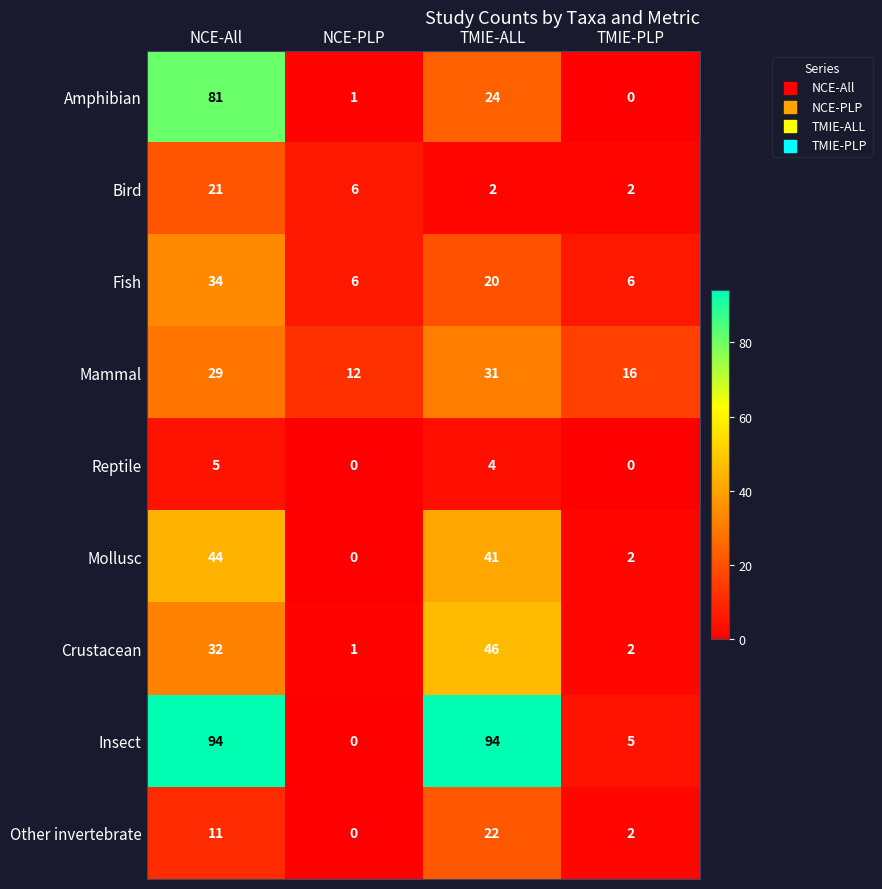

What is the total value across all series at NCE-All?

351